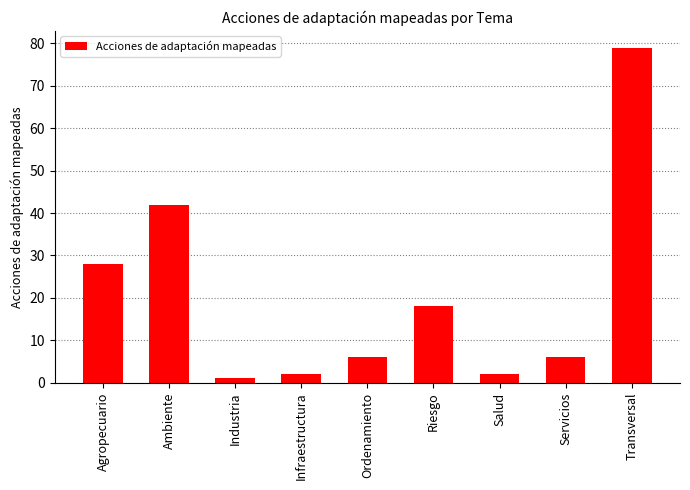

True or false: the data shows 2 at Salud.

True